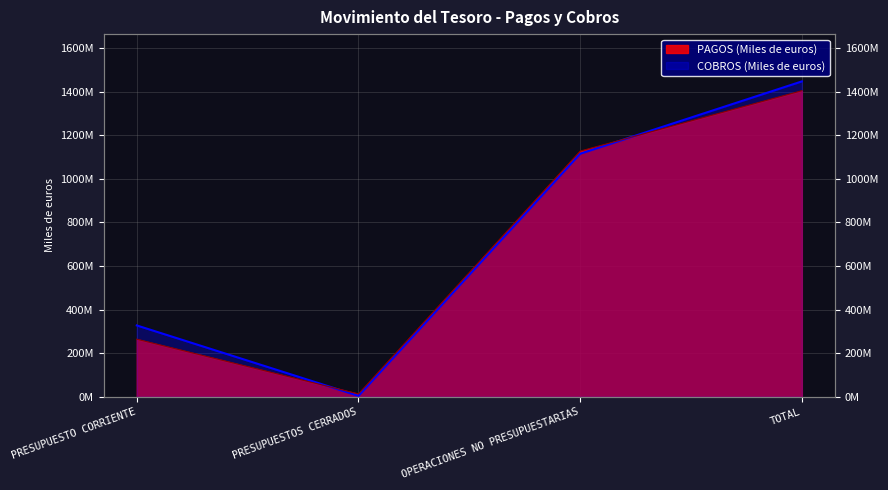

What is the minimum value shown in the chart?

4375805